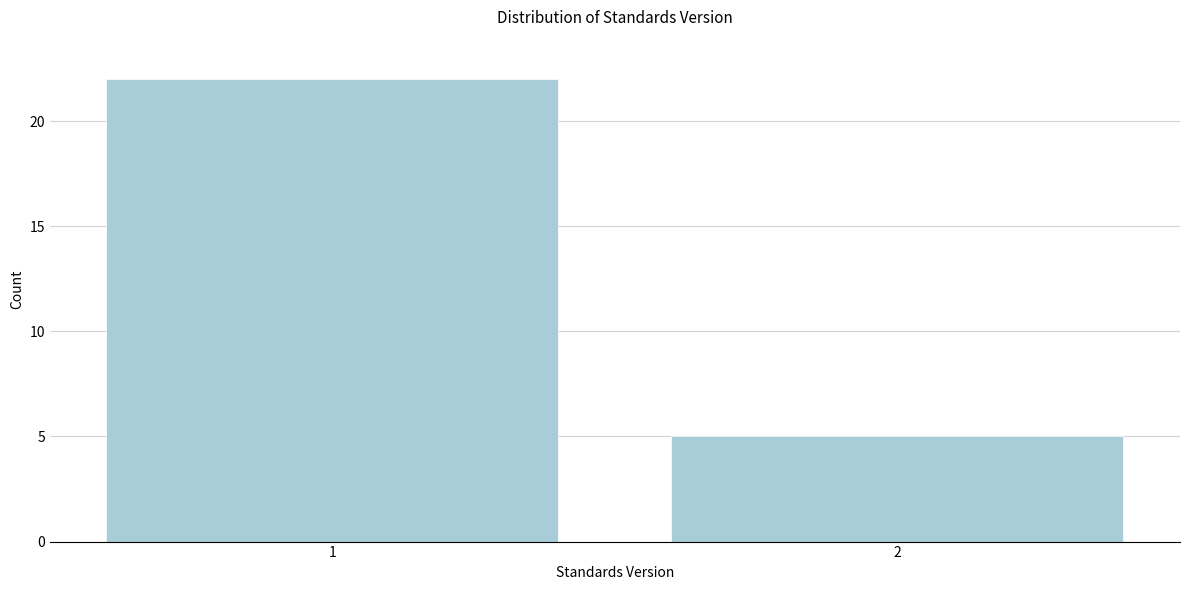

Reading right to left, list all the values displayed in this chart.

2=5	1=22